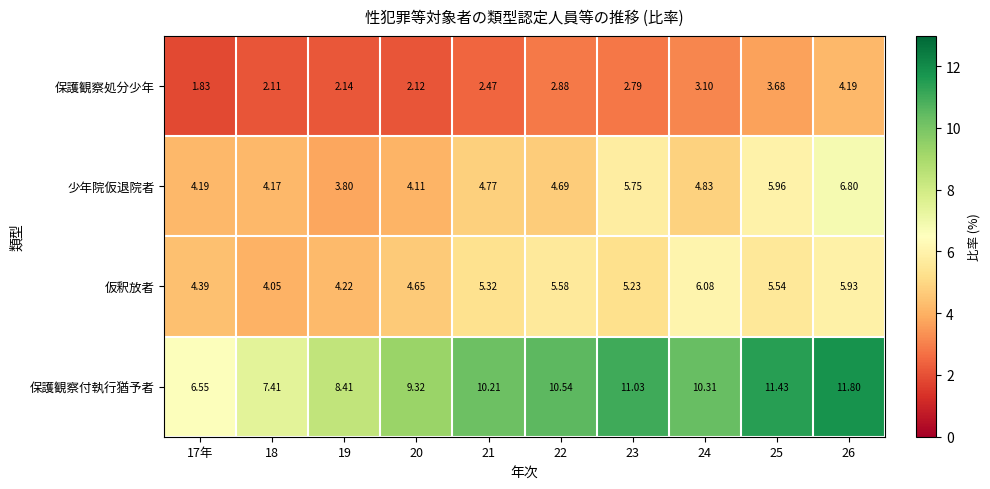

List the series in order of their peak value, highest first.

保護観察付執行猶予者, 少年院仮退院者, 仮釈放者, 保護観察処分少年